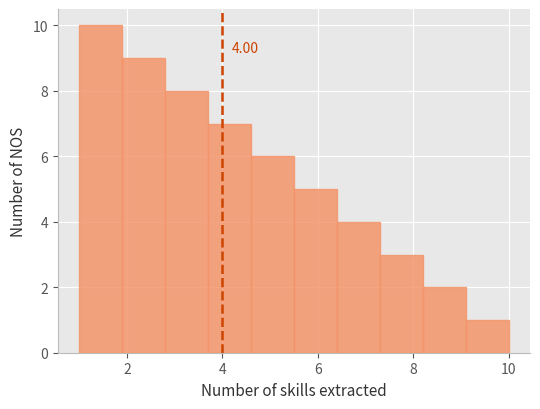

Over which range of the x-axis is the bar tallest?

1.0 to 1.9